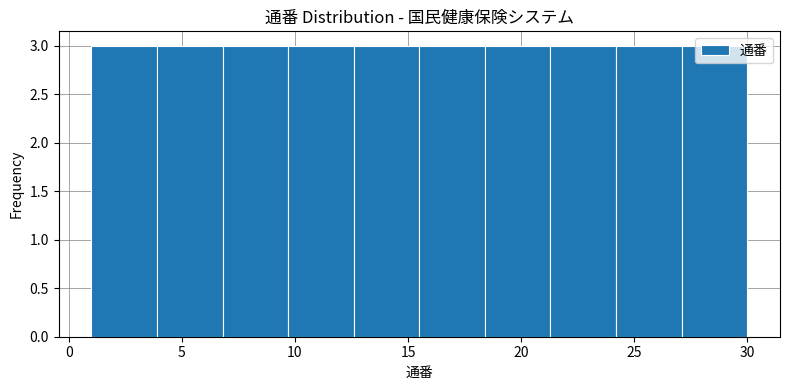

What is the height of the bar covering 27.1 to 30.0 on the x-axis? Neither the bar edges nor the heights are printed on the chart, so give them approximately, as read against the axes.

3